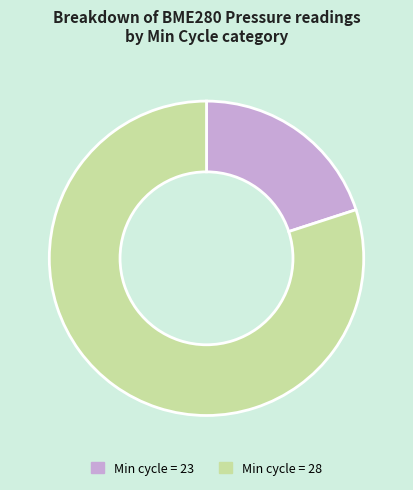

Does any single category account for the majority?

Yes